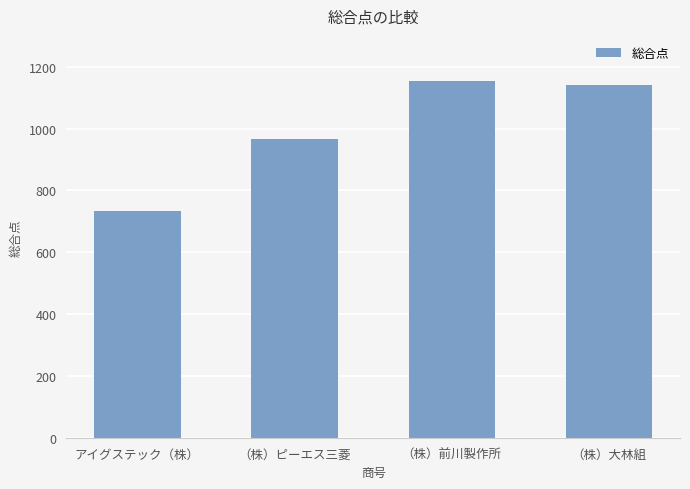

What is the label of the 2nd bar from the left?

（株）ピーエス三菱